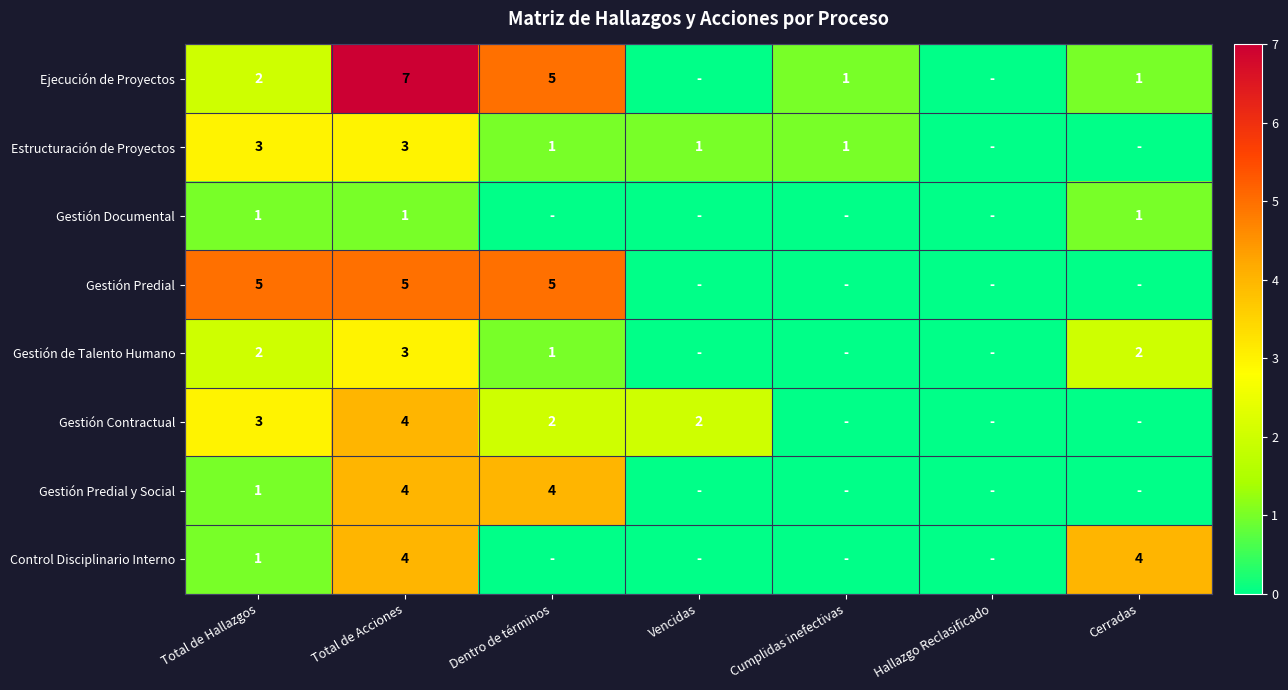

The value of Gestión Contractual at Vencidas is 2. True or false?

True